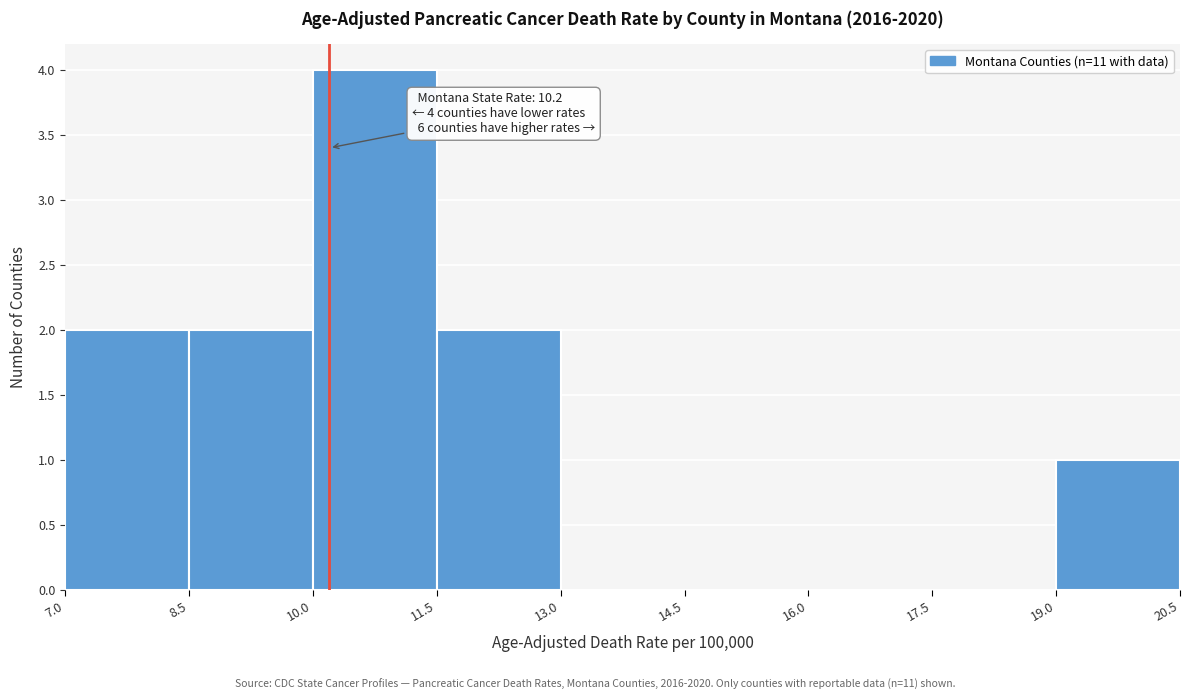

Which range on the x-axis has the tallest bar?

10.0 to 11.5